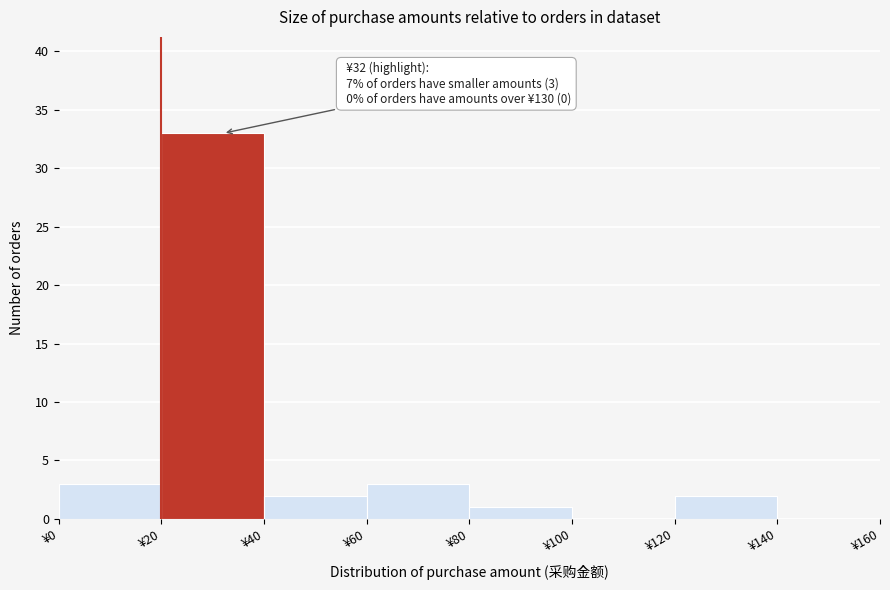

Which range on the x-axis has the tallest bar?

20 to 40